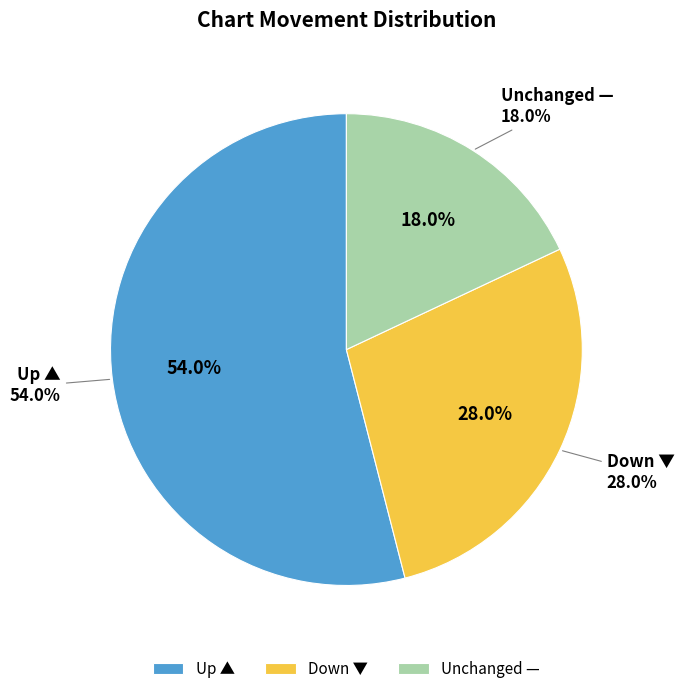

To the nearest percent, what percentage of the pie is -?

18%